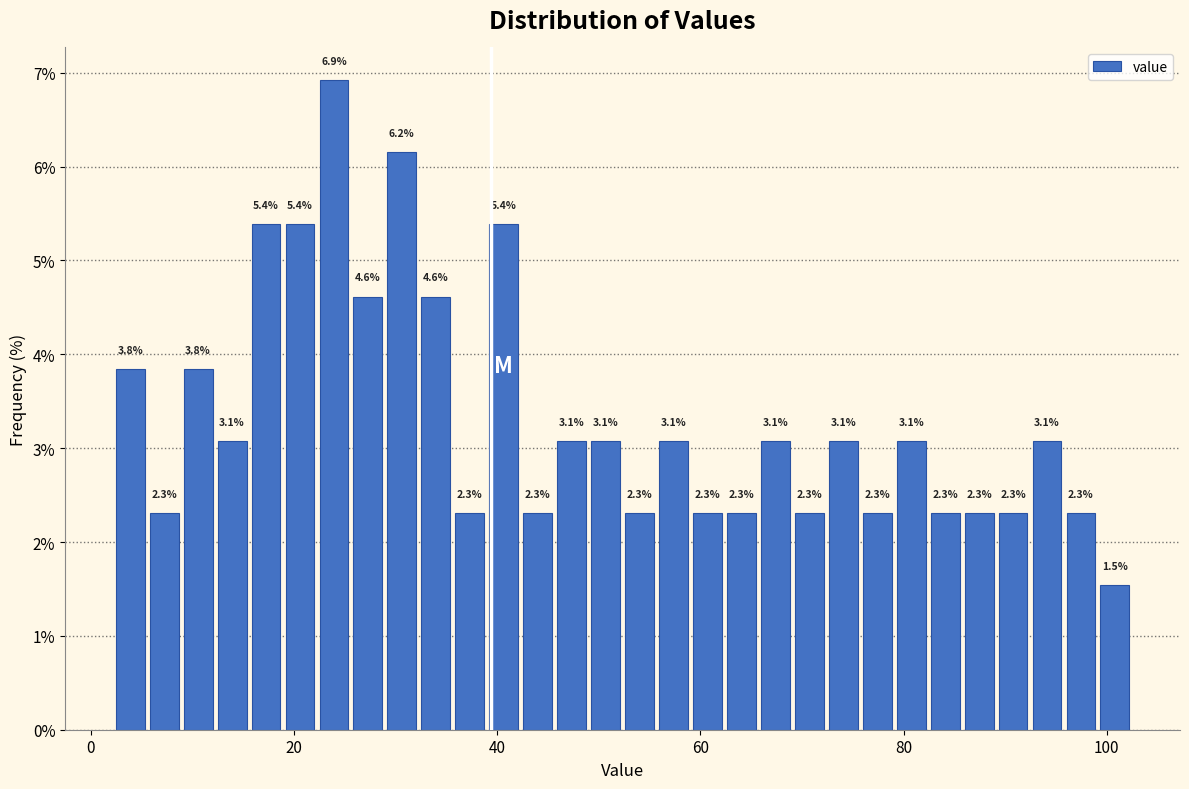

Around what value on the x-axis is the tallest bar? Give the approximate position of its centre, as read against the axis.

24